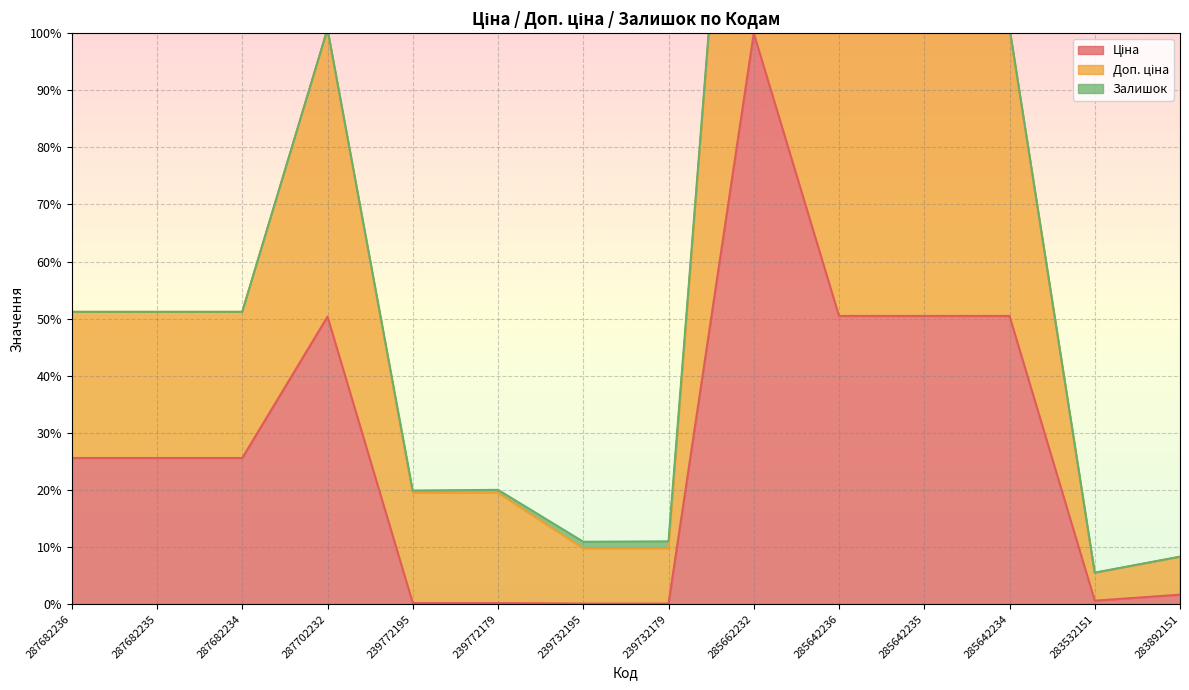

The Доп. ціна series shows 51.2 at 287682235. True or false?

True